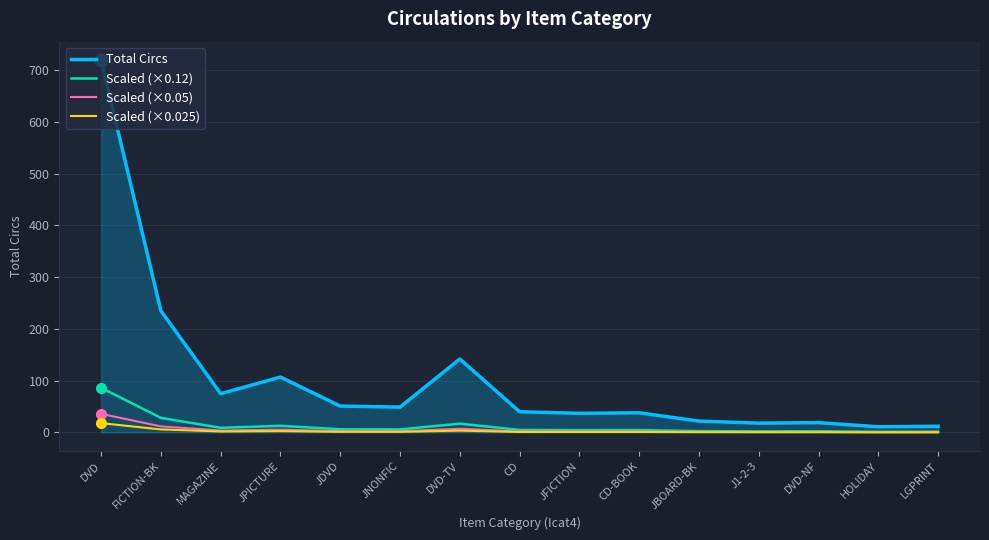

Which series changed the most between DVD-TV and HOLIDAY?

Total Circs